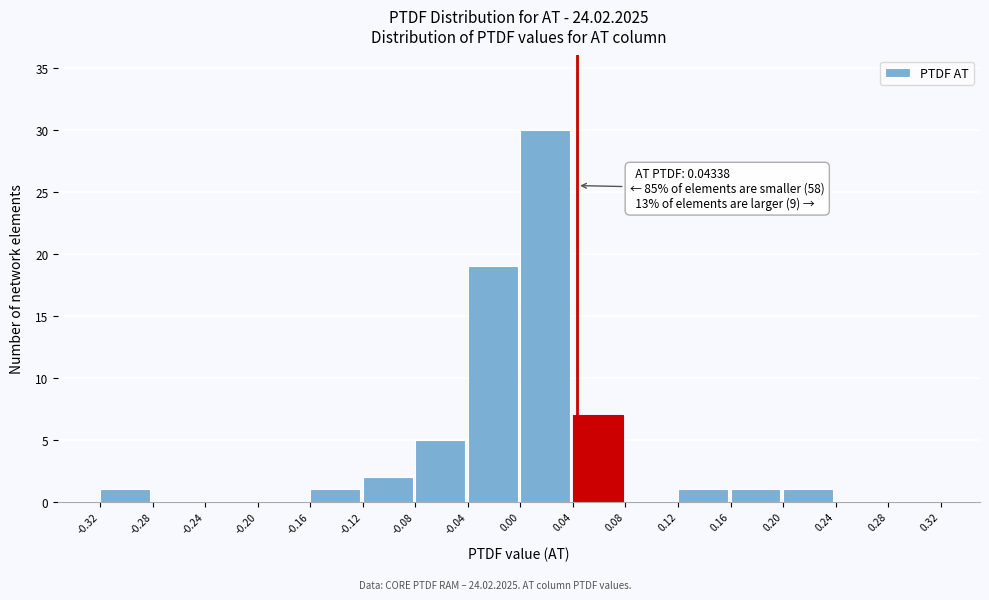

Over which range of the x-axis is the bar tallest?

0.00 to 0.04